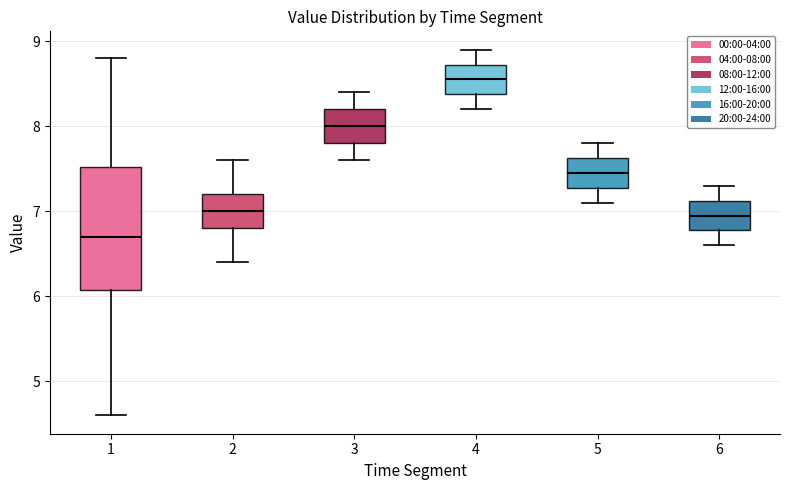

Which box's median line is the highest?

4